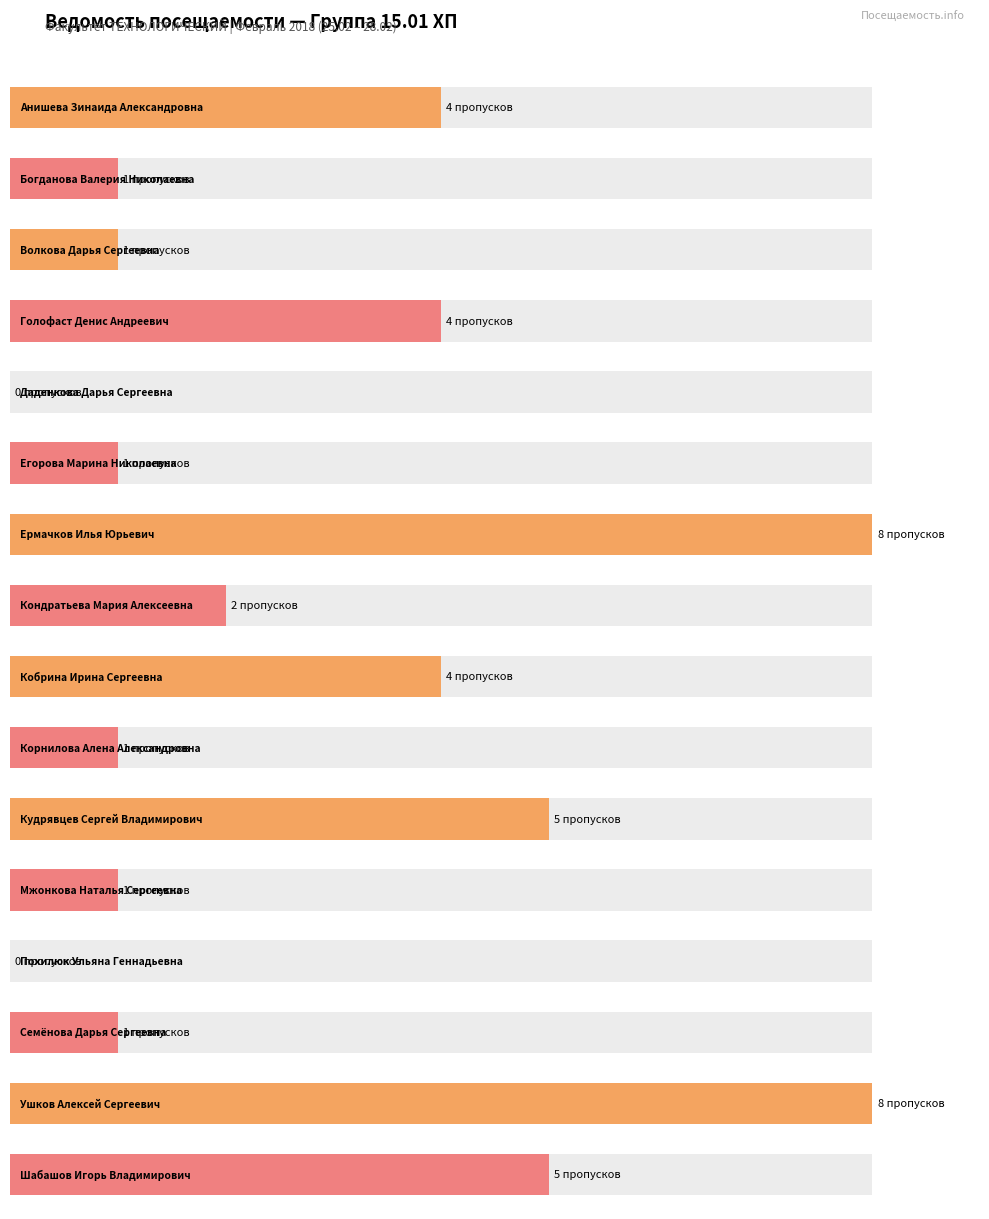

Which has a higher value, Анишева Зинаида Александровна or Похилюк Ульяна Геннадьевна?

Анишева Зинаида Александровна